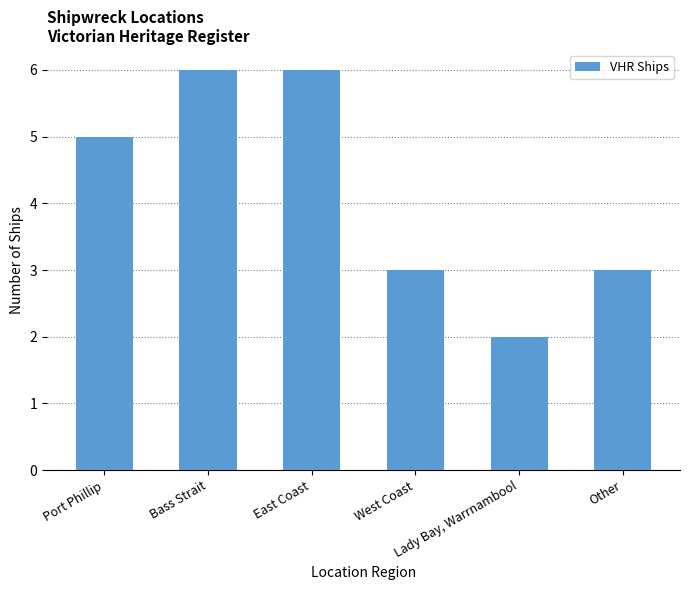

How many data points does each series have?

6